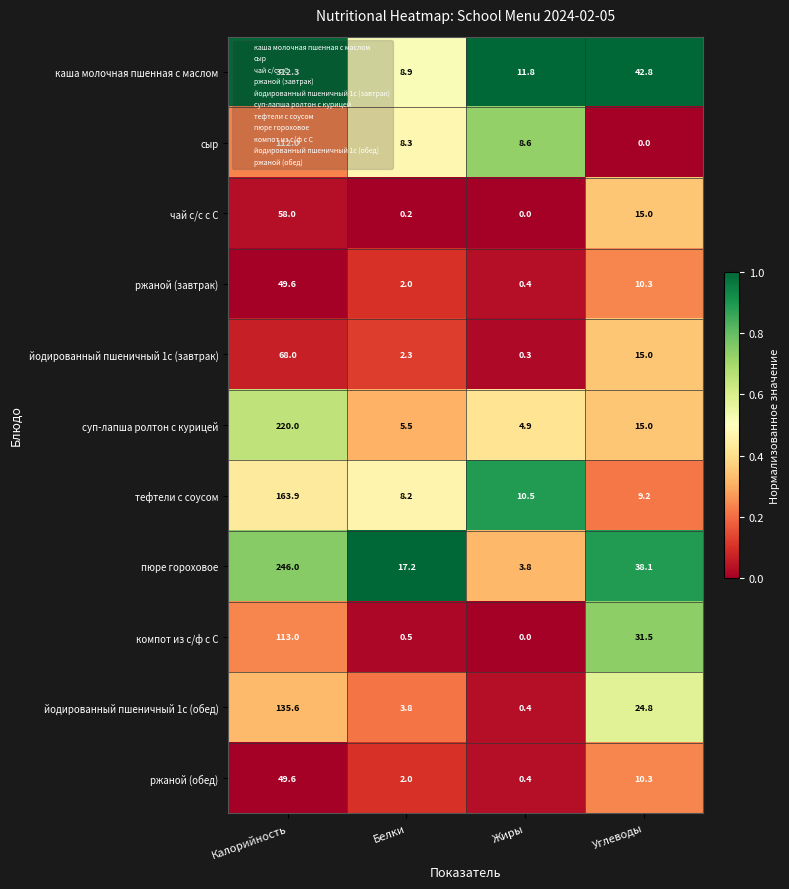

What is the difference between the highest and lowest values at Углеводы?

42.8